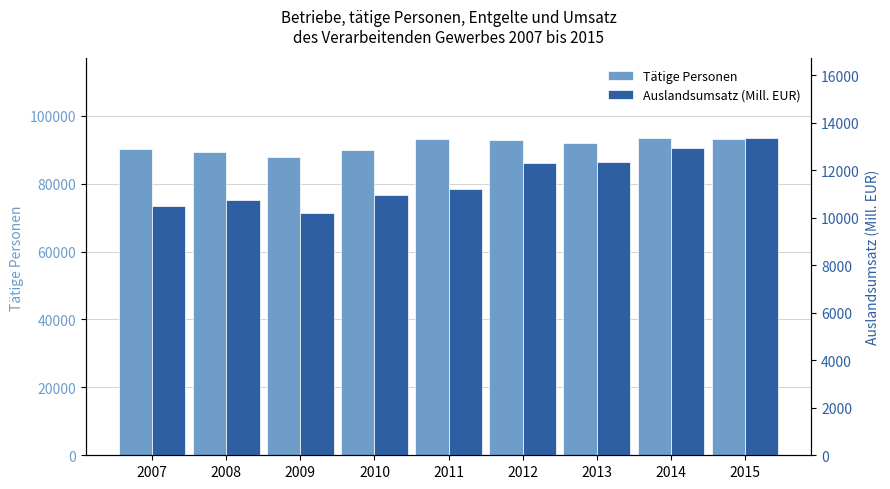

At which category is the sum across all series the highest?

2014